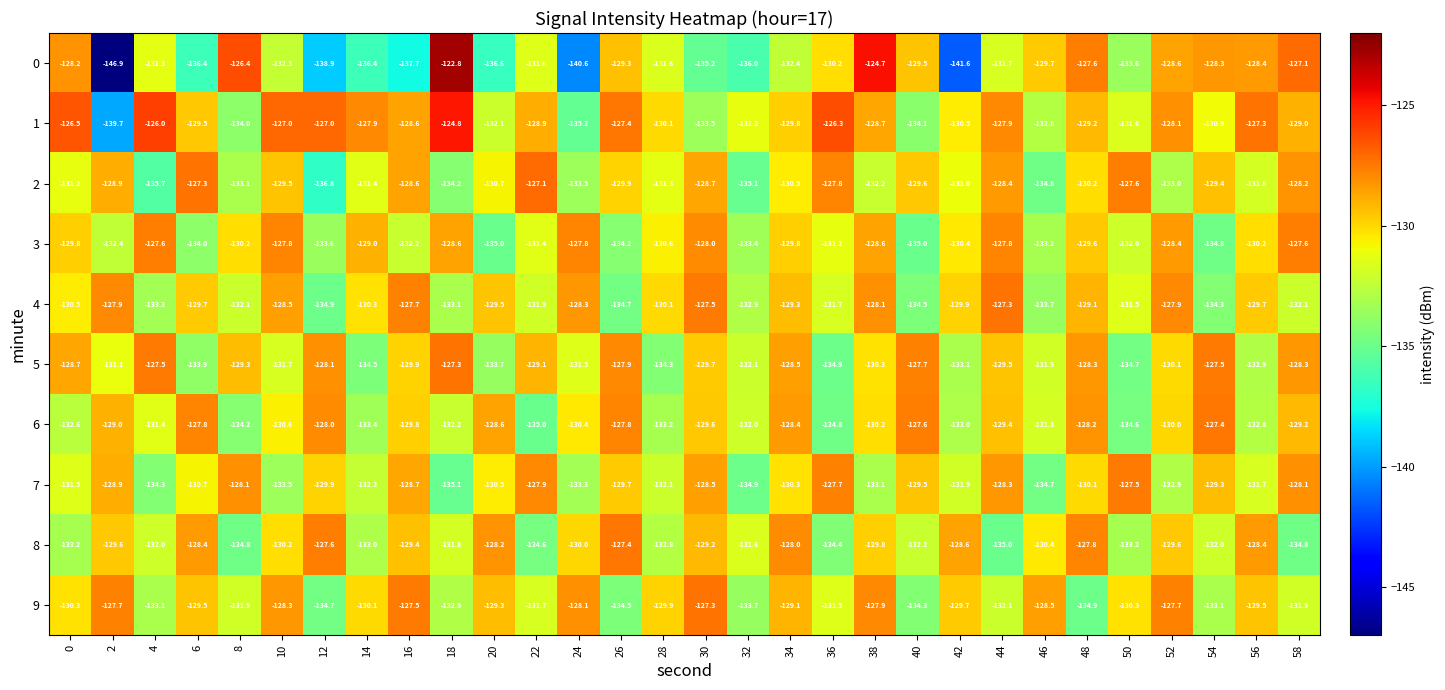

How many categories are shown in the chart?

30